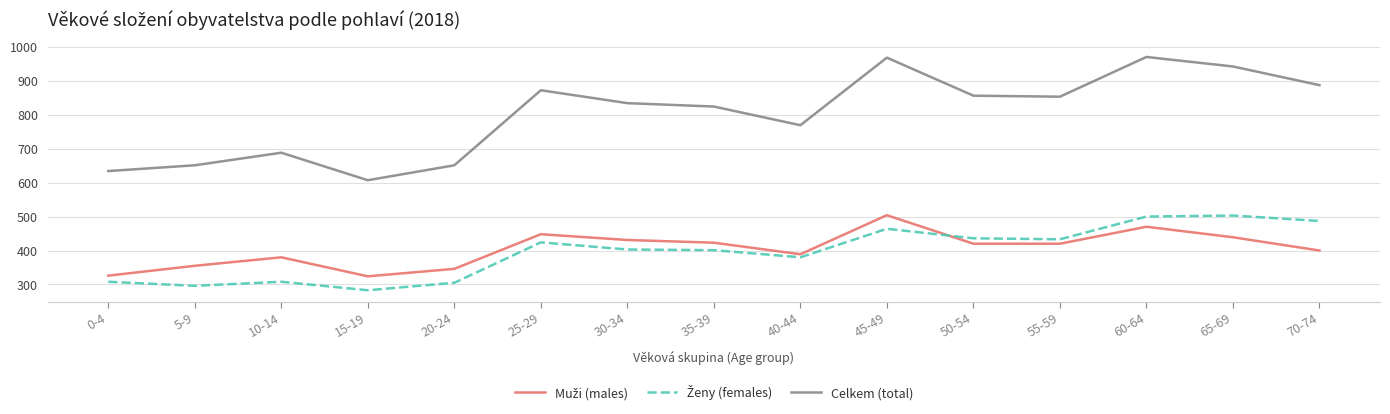

Where is Celkem (total) nearest to the value 788?

40-44